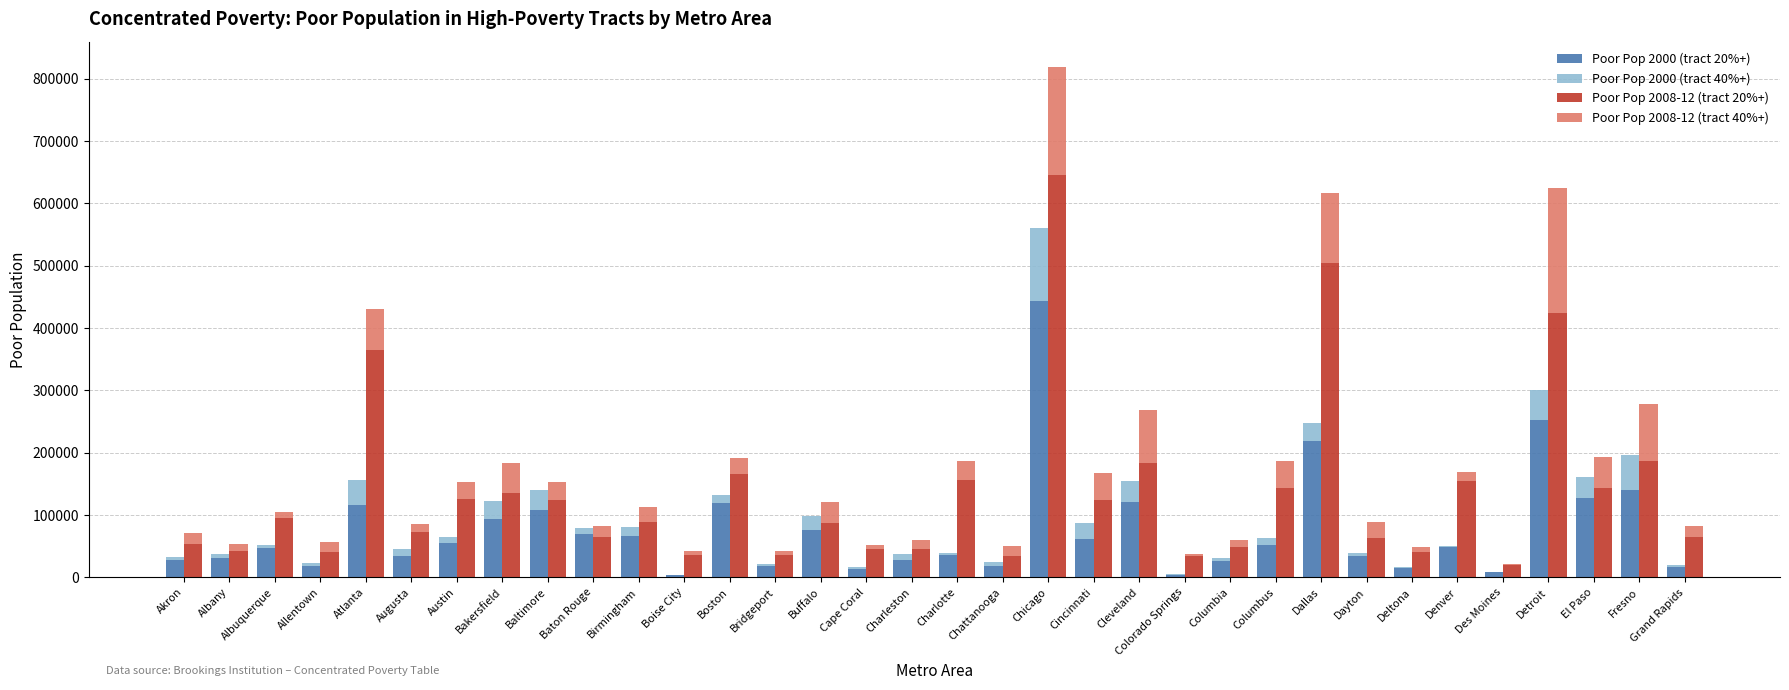

How many bars are there in each group?

4